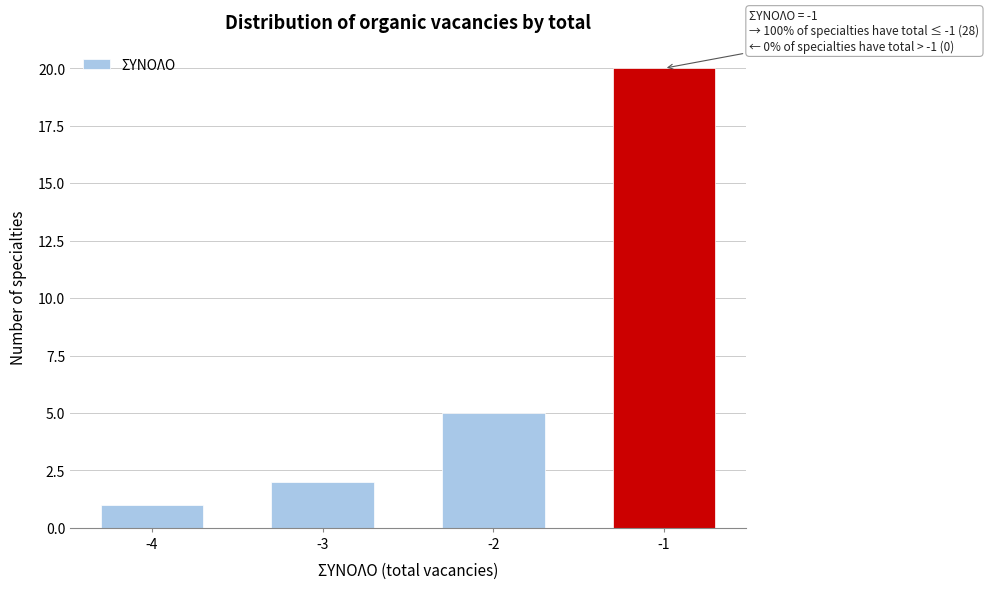

Reading right to left, transcribe all the data shown in this chart.

20	5	2	1